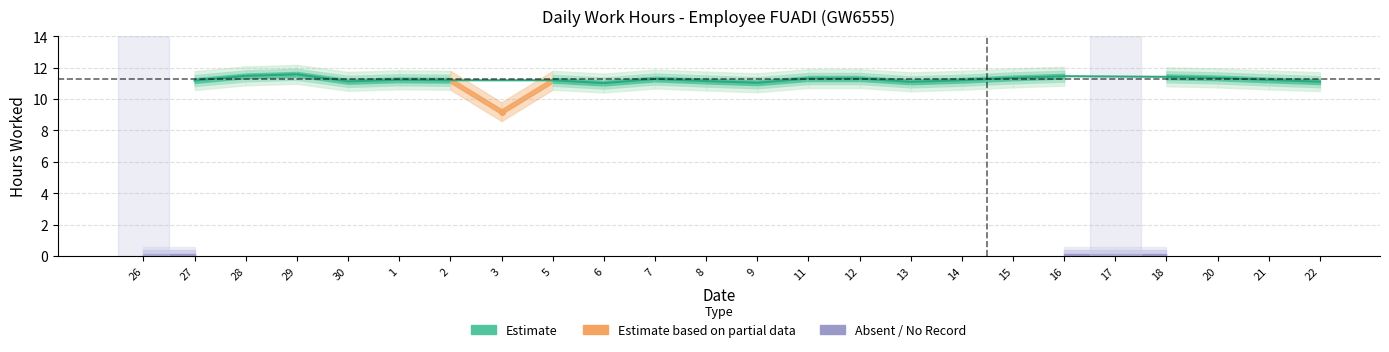

True or false: there are more than 1 points higher than both neighbors.

True